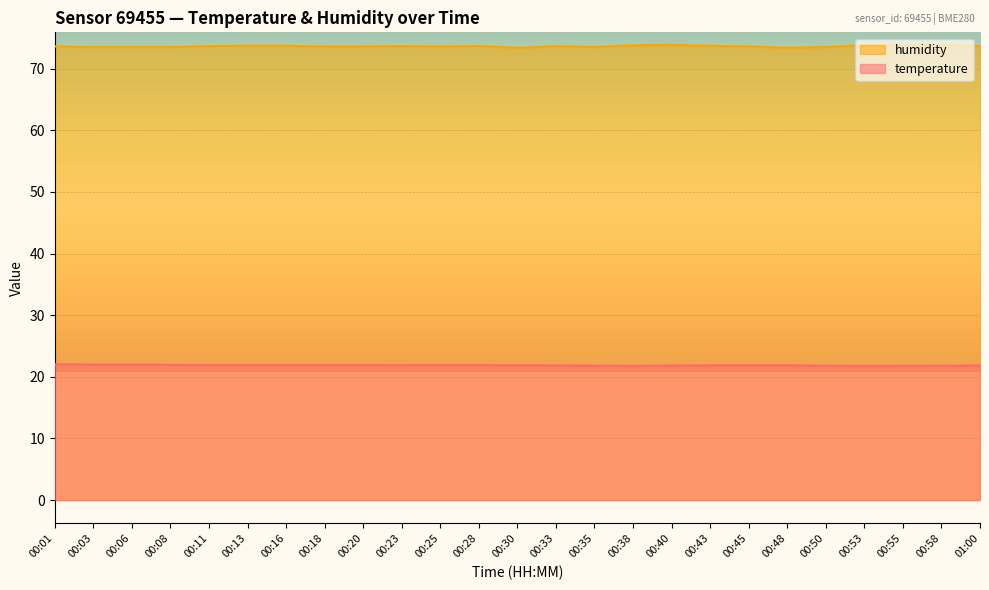

What value does the humidity series have at 00:43?

73.7